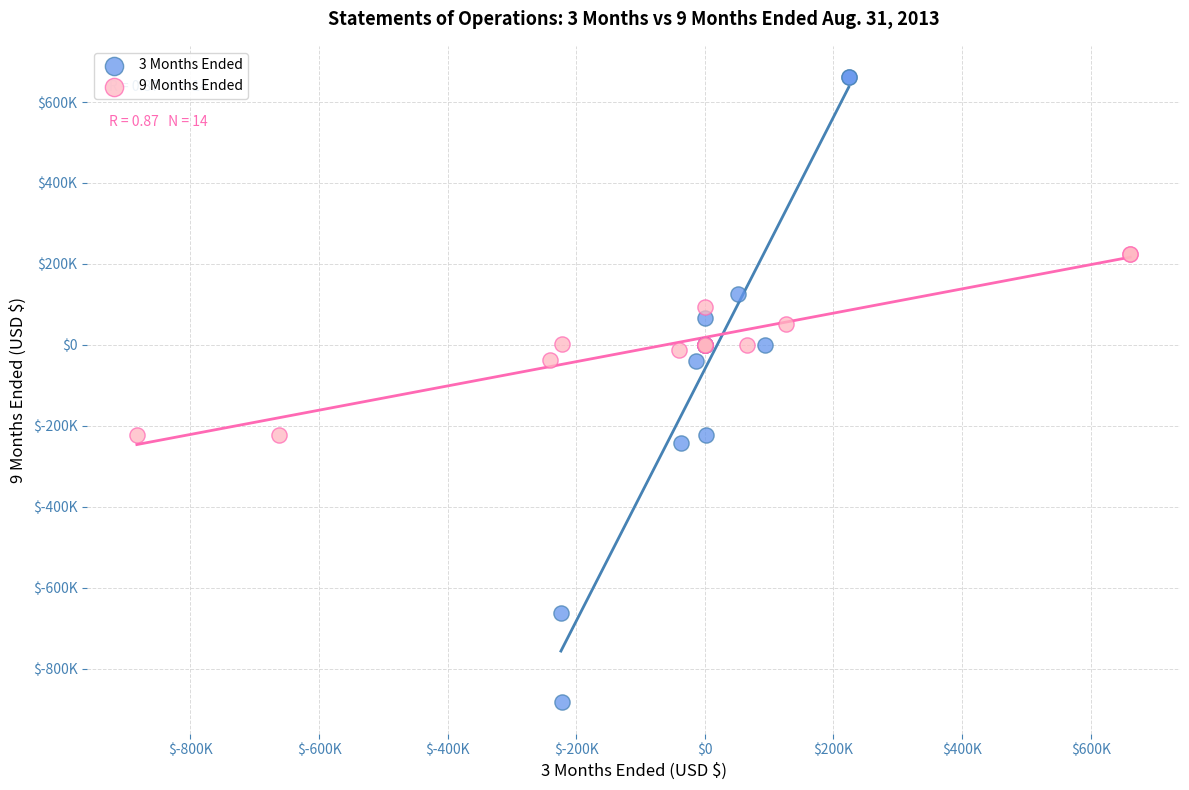

Which series has the largest Y range (max minus min)?

3 Months Ended